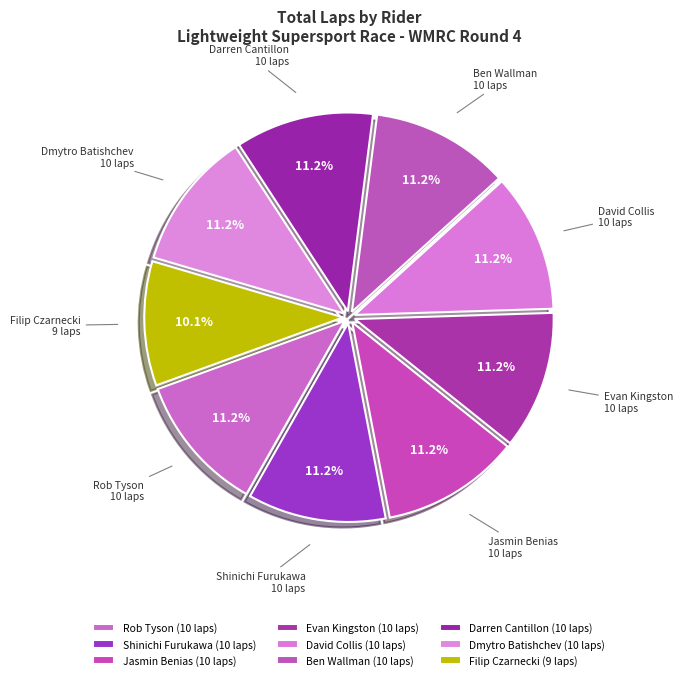

The Evan Kingston slice represents 11% of the pie. True or false?

True